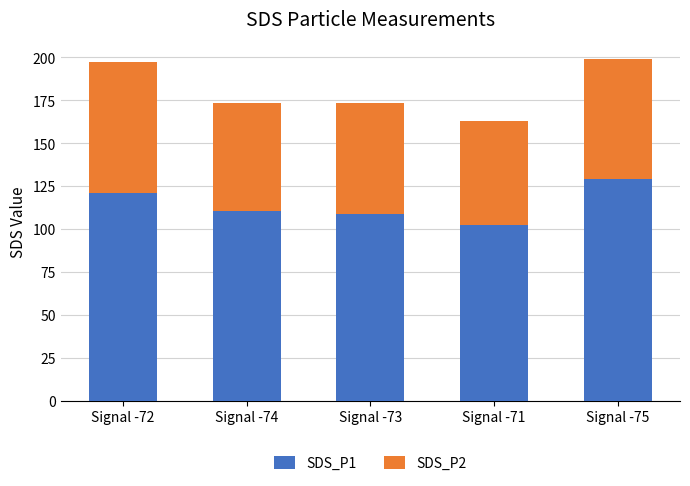

The SDS_P1 series shows 26.0 at Signal -72. True or false?

False